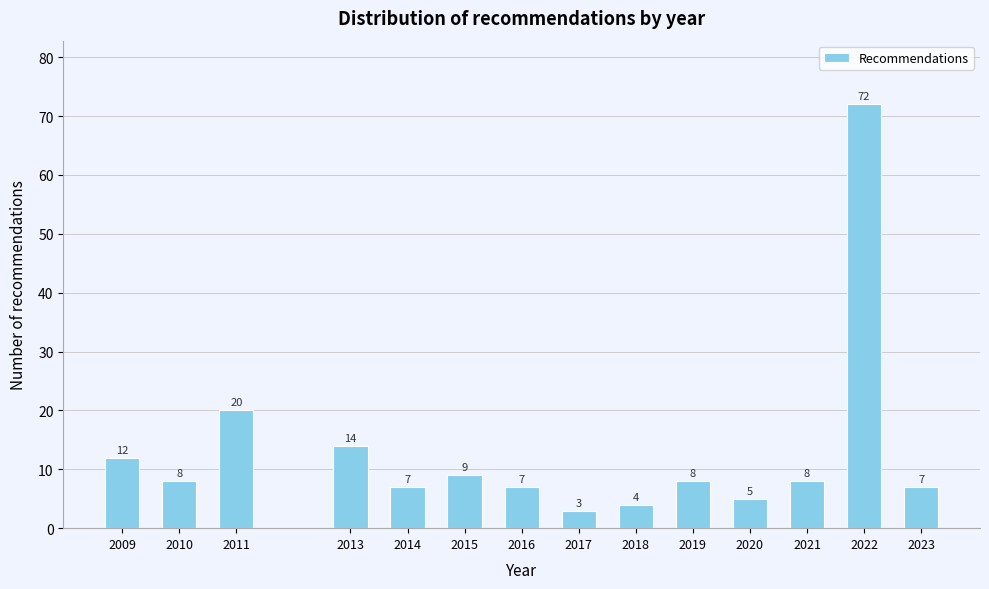

Reading left to right, list all the values displayed in this chart.

12	8	20	14	7	9	7	3	4	8	5	8	72	7